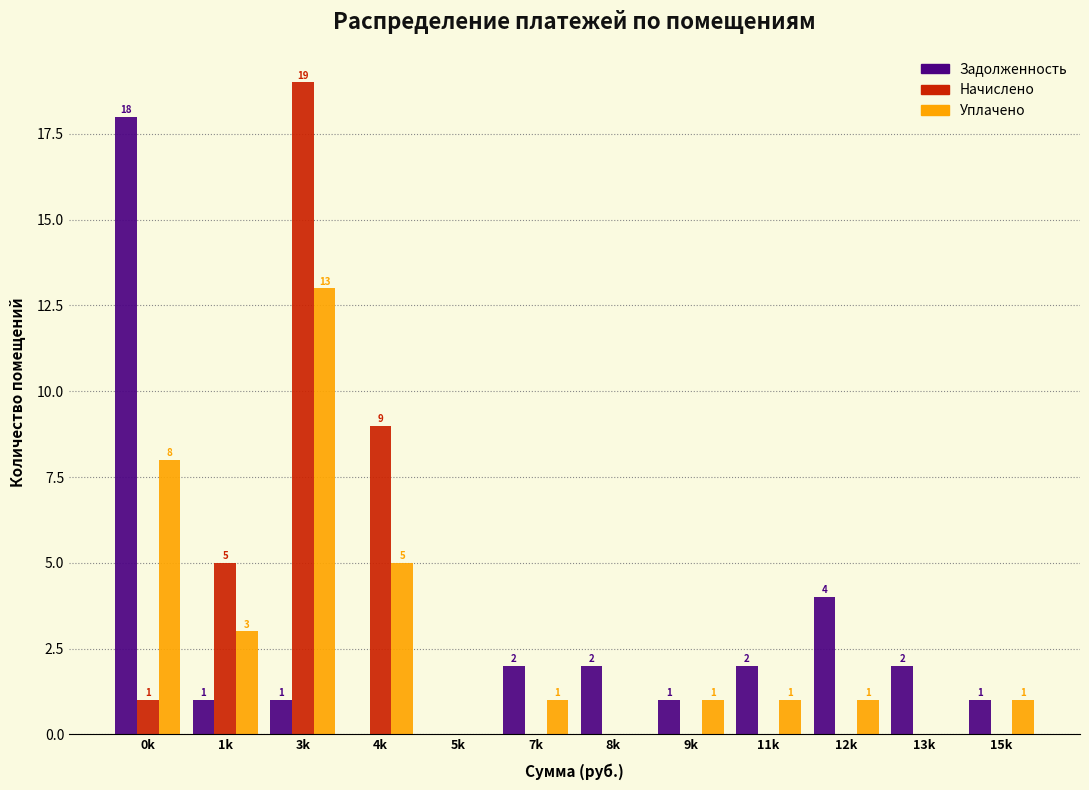

Reading left to right, extract all data points from this chart.

Задолженность: 0k=18	1k=1	3k=1	4k=0	5k=0	7k=2	8k=2	9k=1	11k=2	12k=4	13k=2	15k=1
Начислено: 0k=1	1k=5	3k=19	4k=9	5k=0	7k=0	8k=0	9k=0	11k=0	12k=0	13k=0	15k=0
Уплачено: 0k=8	1k=3	3k=13	4k=5	5k=0	7k=1	8k=0	9k=1	11k=1	12k=1	13k=0	15k=1